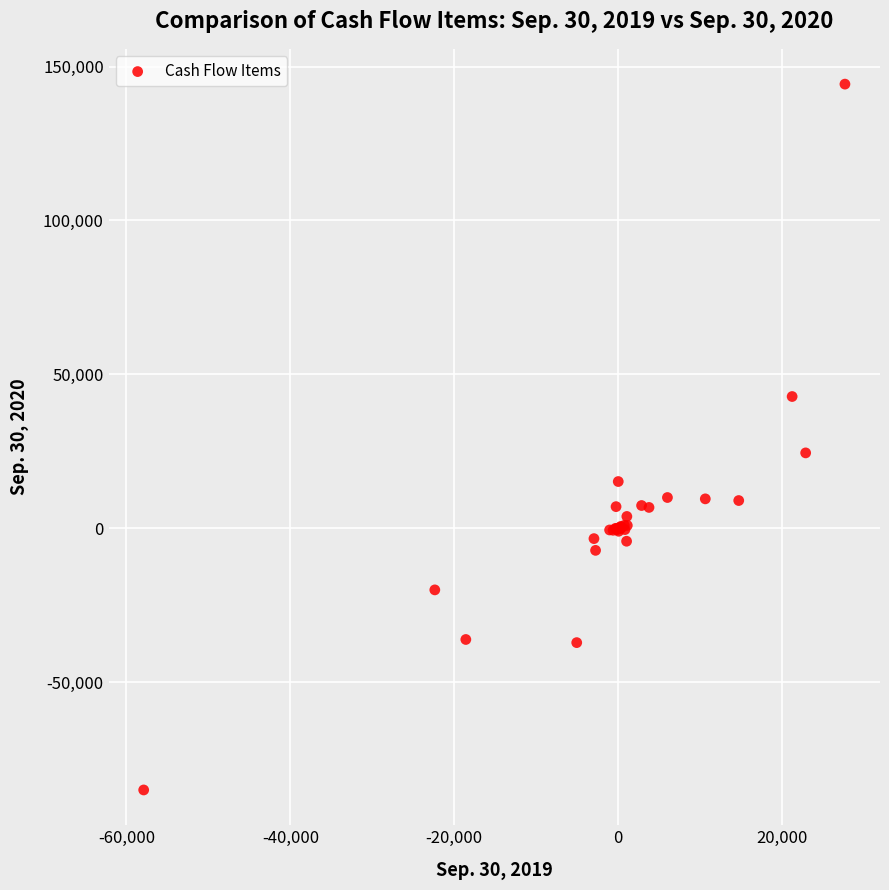

What Y value in the scatter plot is closest to 29645?

24497